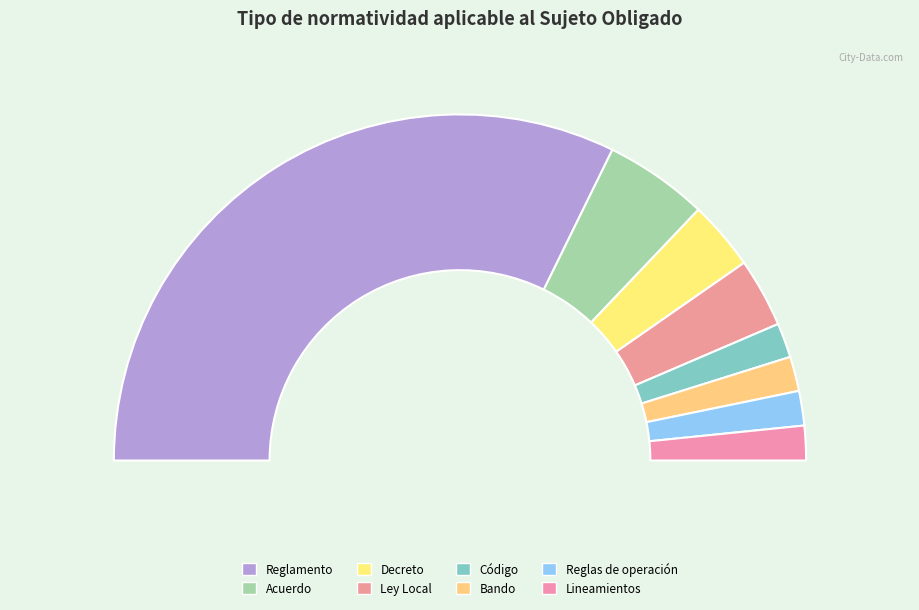

Does Reglamento account for over 50% of the chart?

Yes